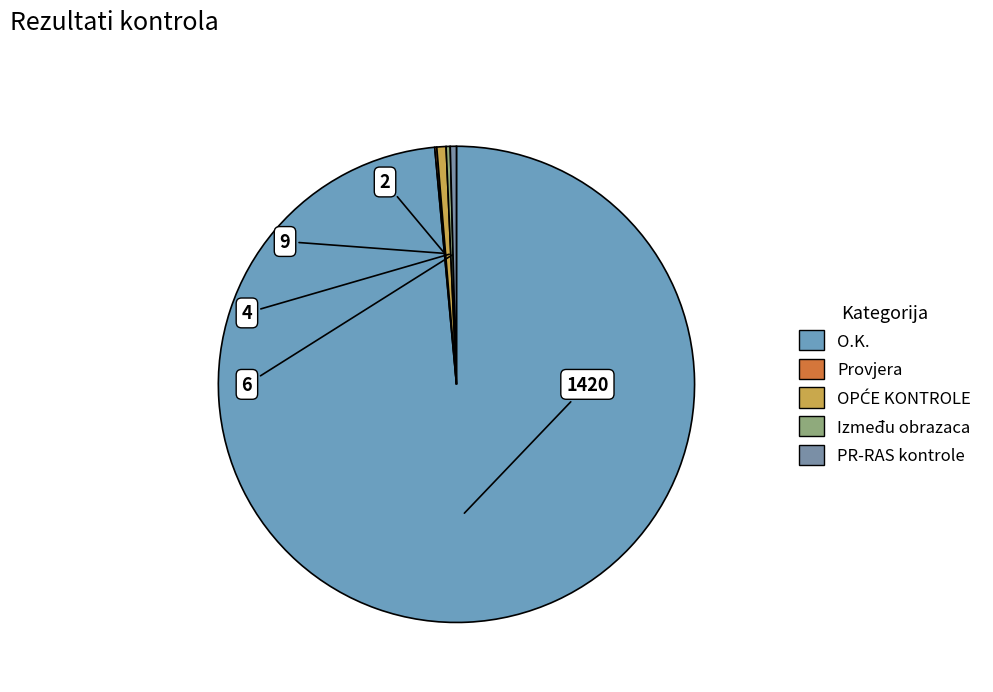

Rank the categories by value from lowest to highest.

Provjera, Između obrazaca, PR-RAS kontrole, OPĆE KONTROLE, O.K.